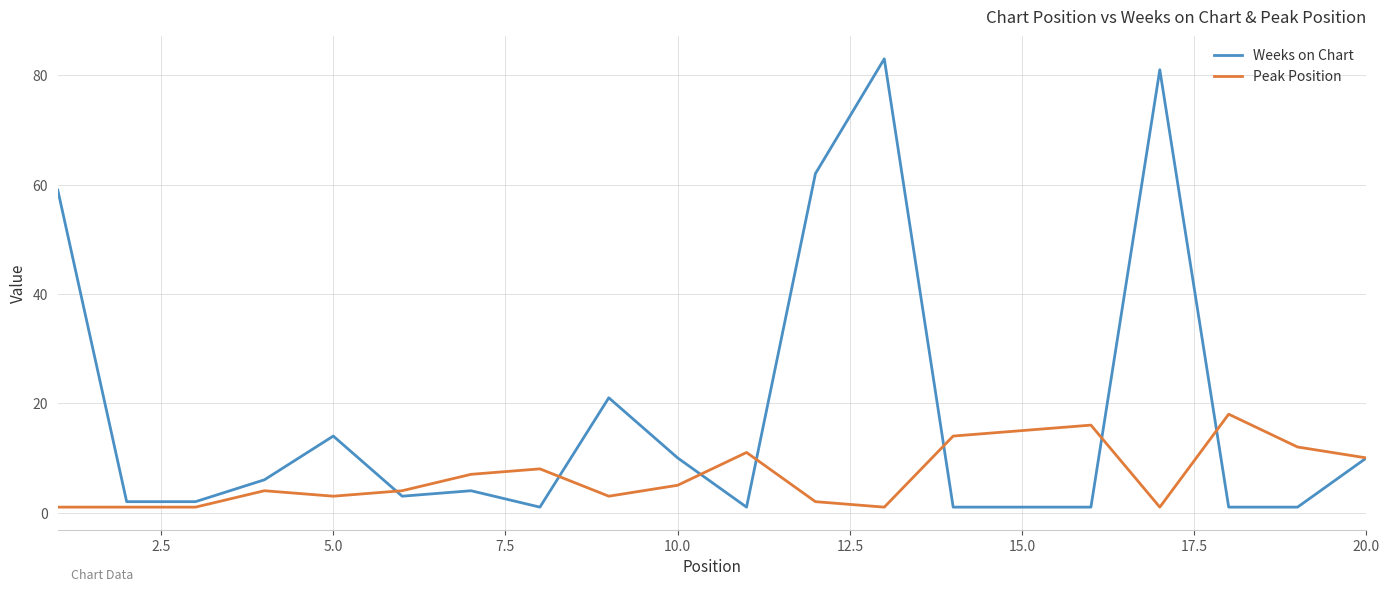

What is the difference between the maximum and second lowest values in the Weeks on Chart series?

82